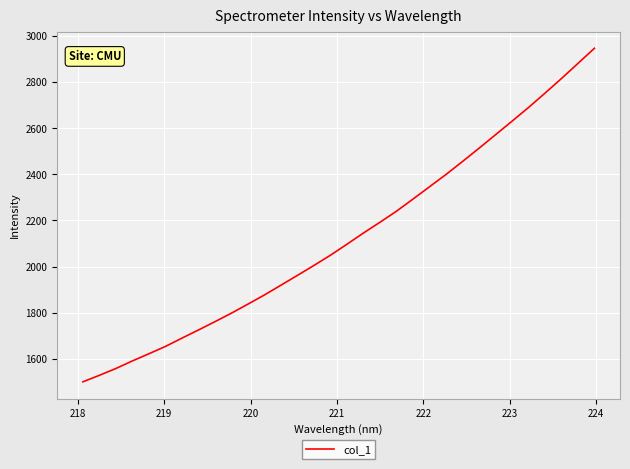

How many lines are shown in the chart?

1